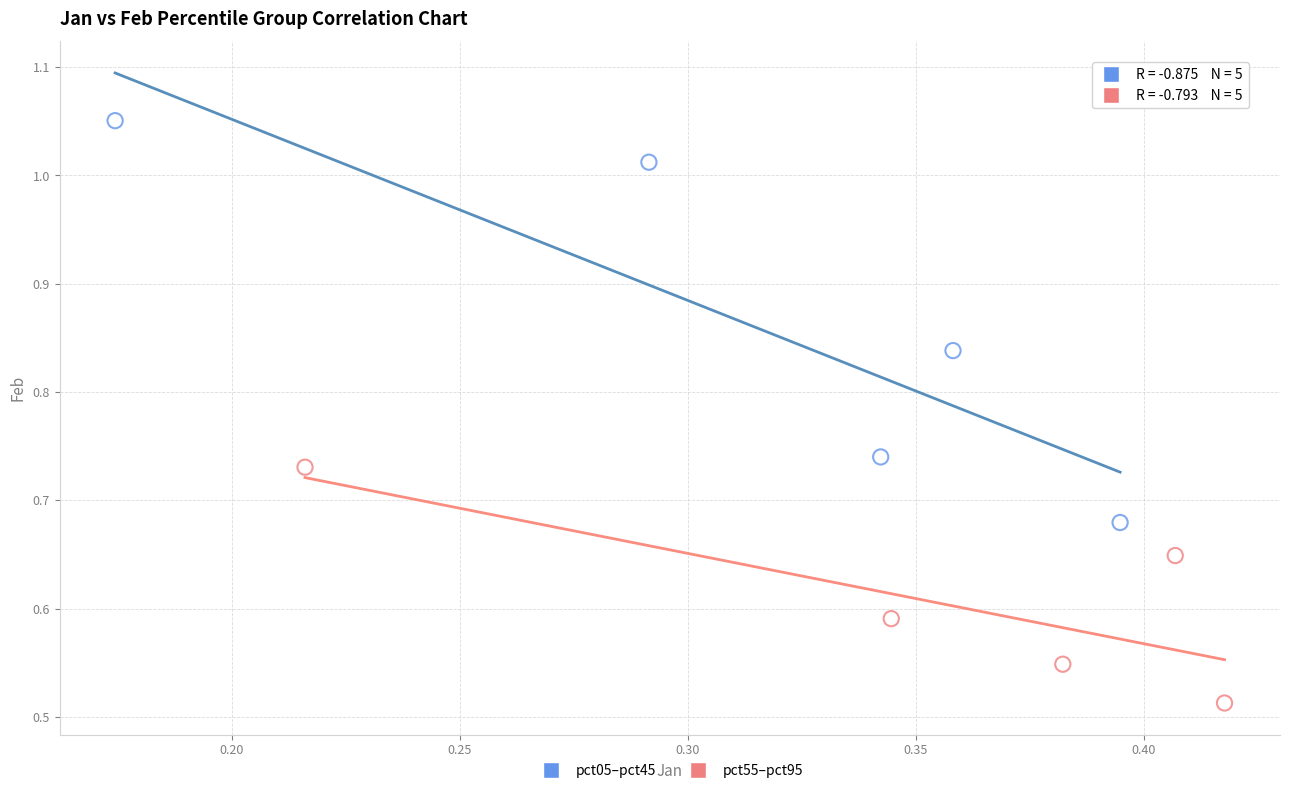

Which series contains the lowest Y value?

pct55–pct95